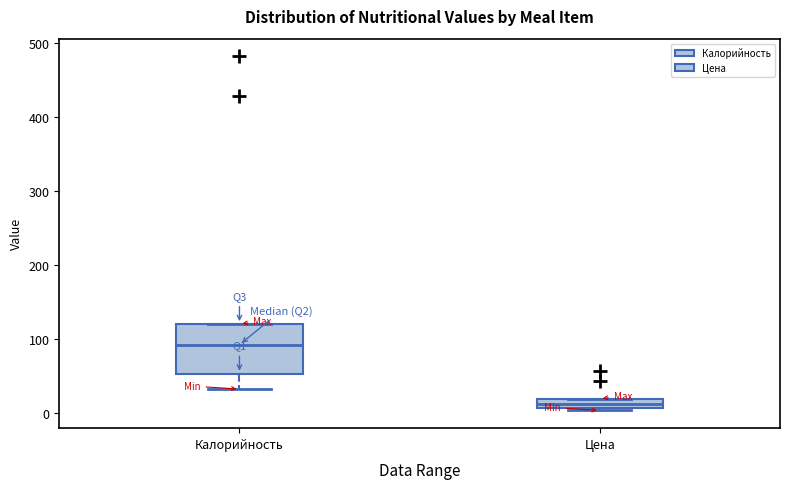

Where is the lower edge of the box for Цена on the y-axis? The values are not printed on the chart, so give them approximately, as read against the axis.

10